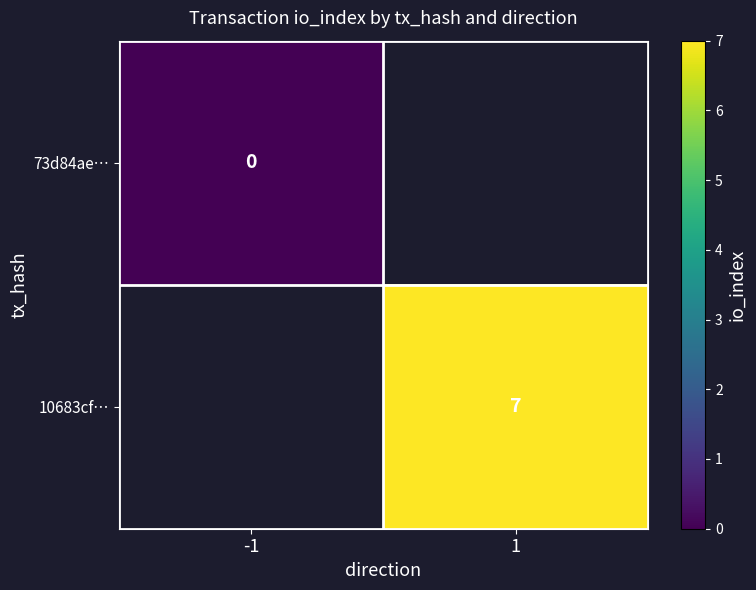

Is the value of 73d84ae… at -1 greater than the value of 10683cf… at 1?

No